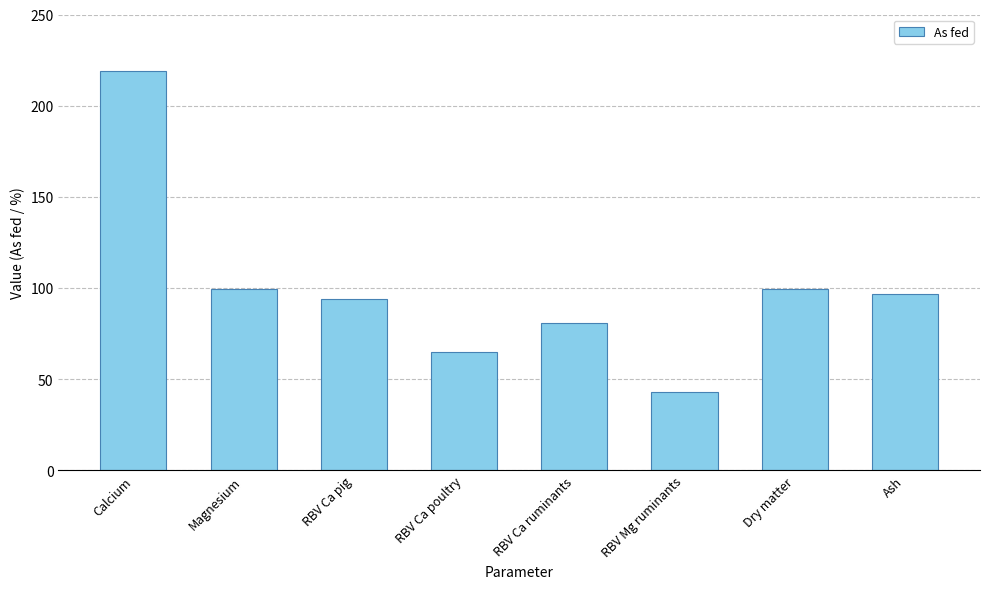

What is the difference between the maximum and second lowest values?

154.0